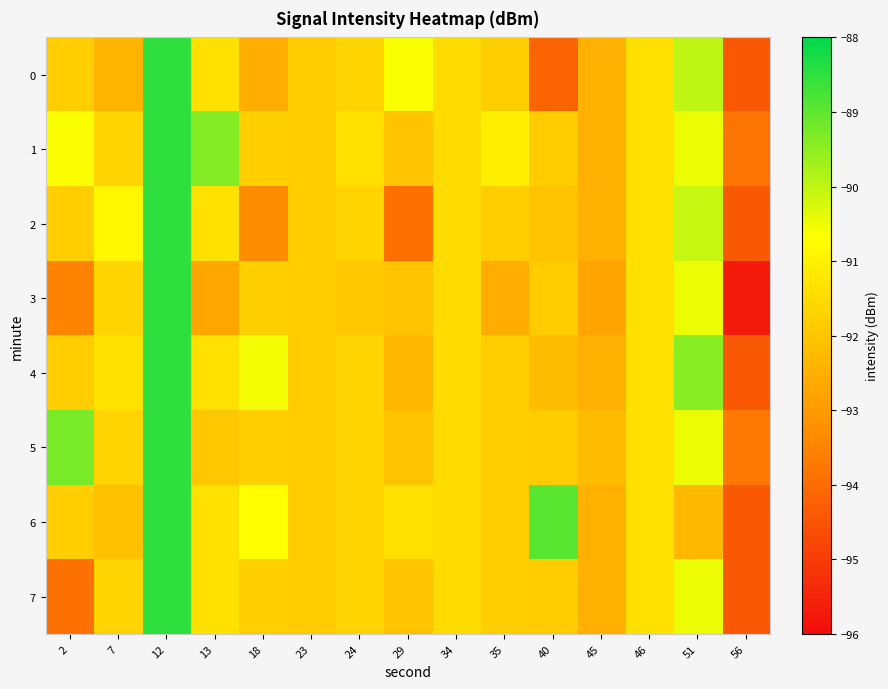

How many categories are shown in the chart?

15